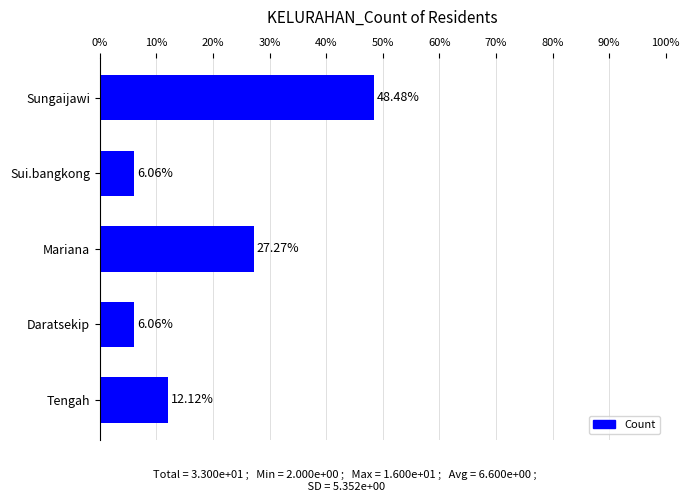

What is the change in value from Mariana to Tengah?

-15.2